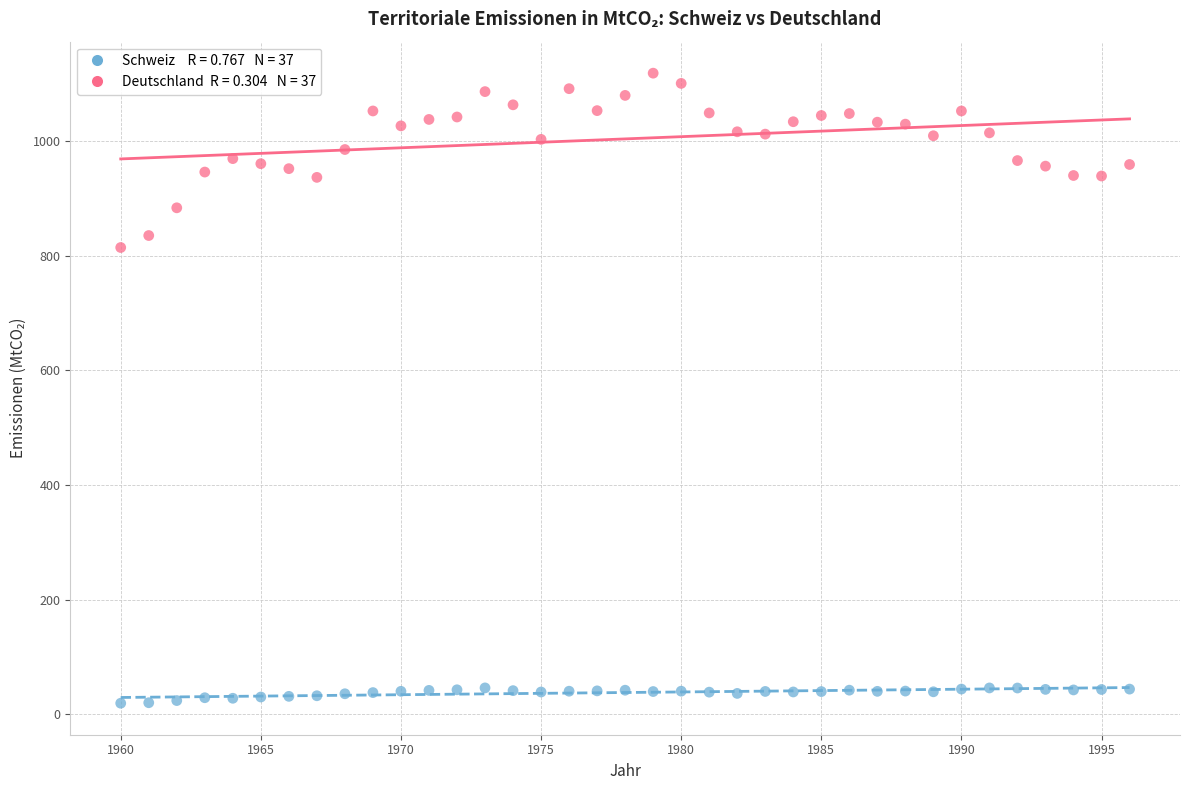

Across all data points, what is the range of X values (max minus min)?

36.0